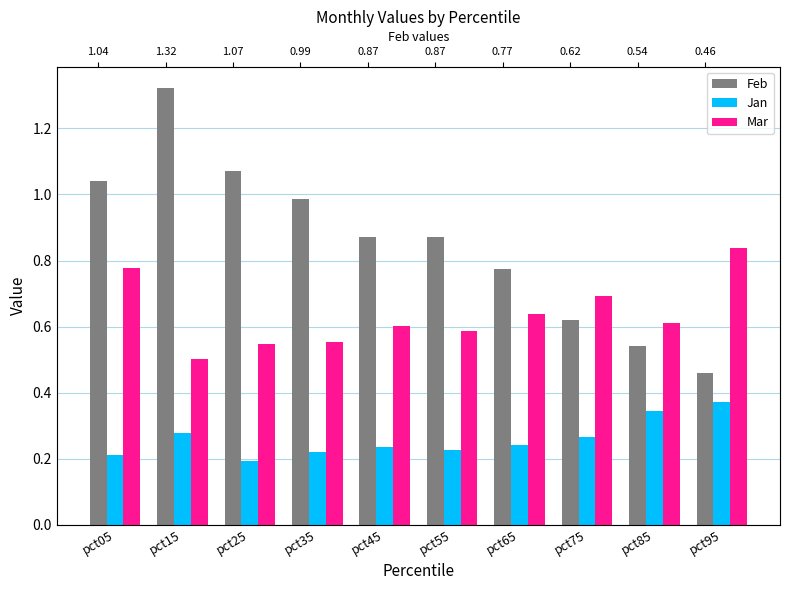

What is the value of the Mar bar at the 4th from the left?

0.6